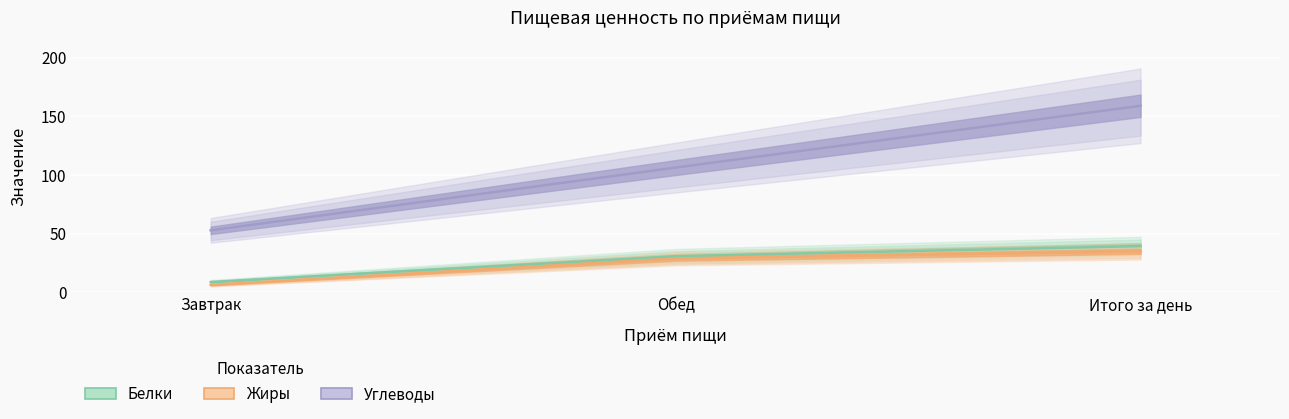

What is the spread (max minus min) of values at Итого за день?

124.2